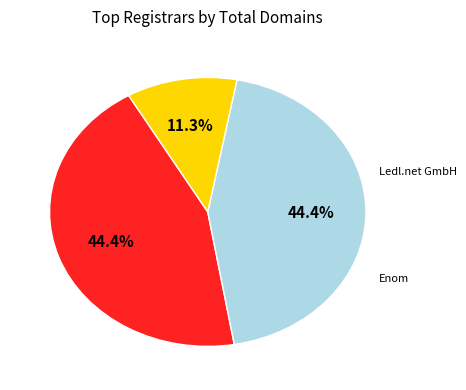

Is there any slice that represents more than half of the pie?

No